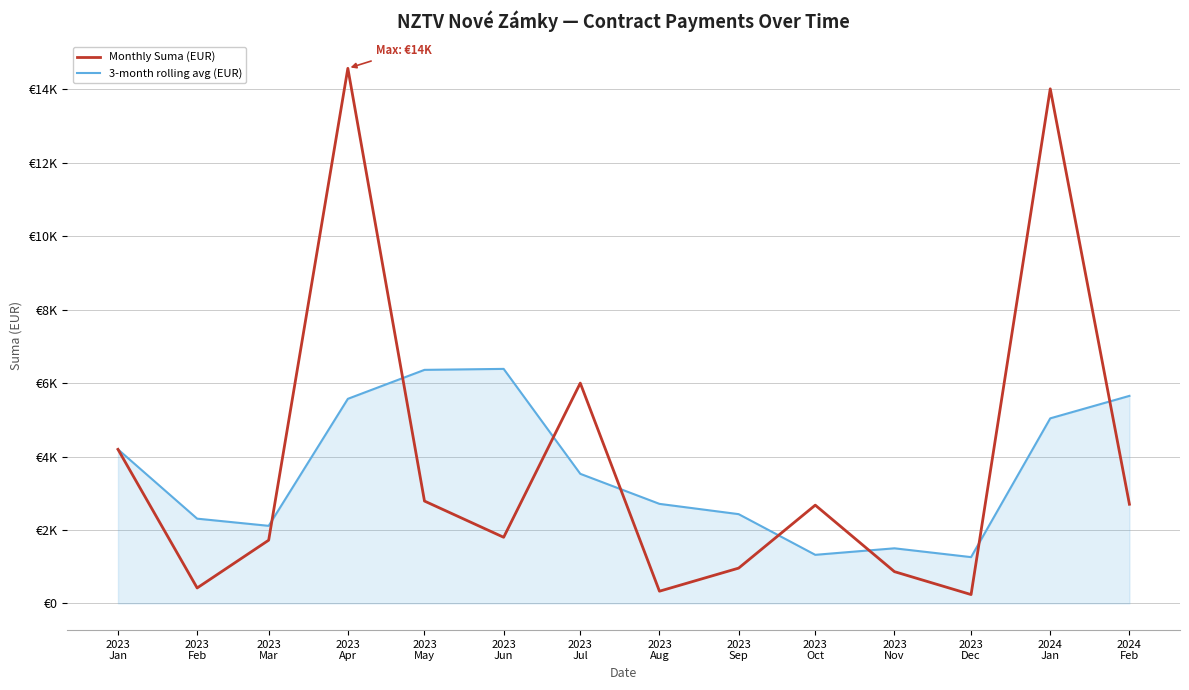

Is the value of Monthly Suma (EUR) at 2023
Jan greater than the value of 3-month rolling avg (EUR) at 2023
Jun?

No